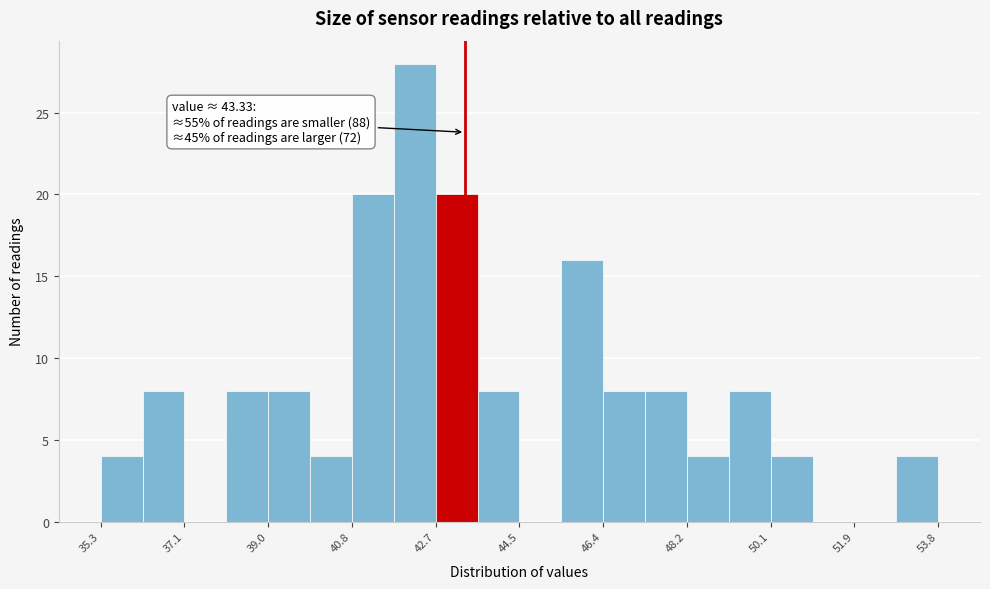

Which range on the x-axis has the tallest bar?

41.8 to 42.6